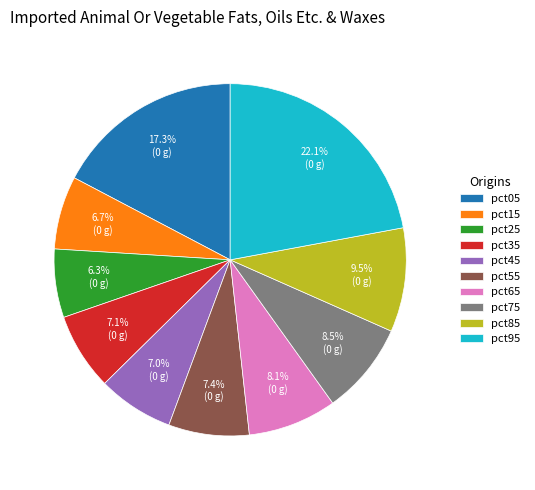

The pct65 slice represents 1% of the pie. True or false?

False